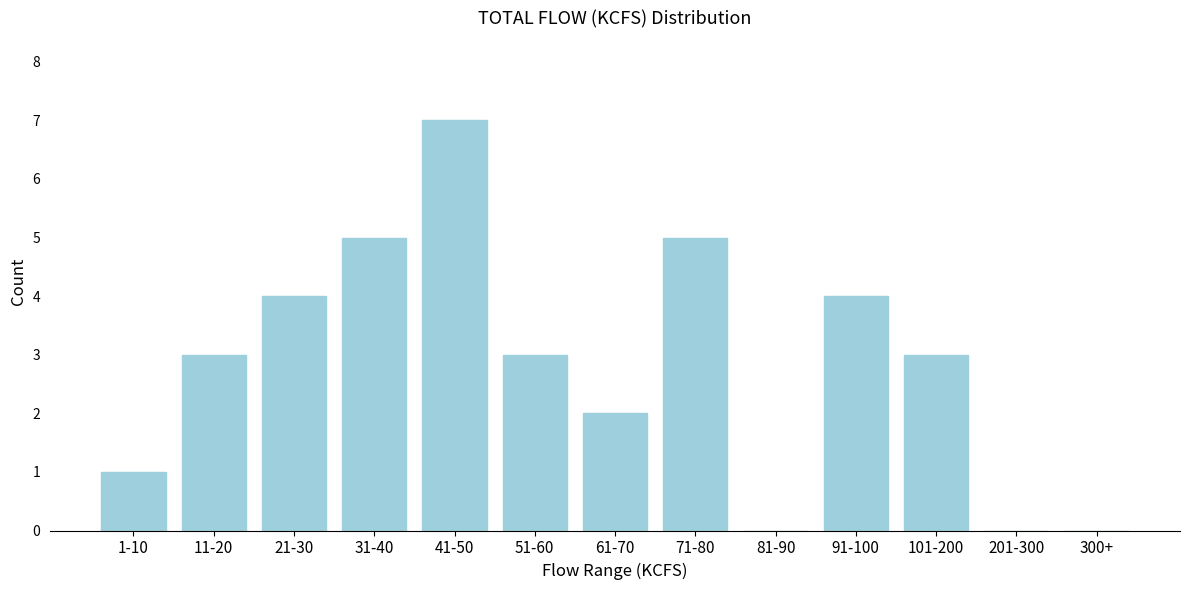

Reading left to right, transcribe all the data shown in this chart.

1-10=1	11-20=3	21-30=4	31-40=5	41-50=7	51-60=3	61-70=2	71-80=5	81-90=0	91-100=4	101-200=3	201-300=0	300+=0